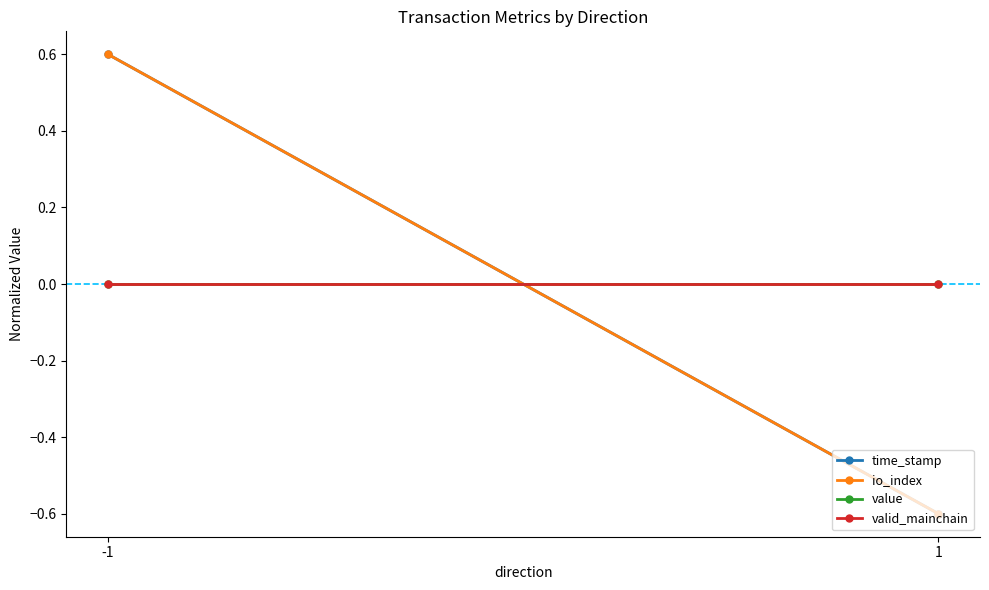

What is the value of the time_stamp point at the 2nd from the left?

-0.6